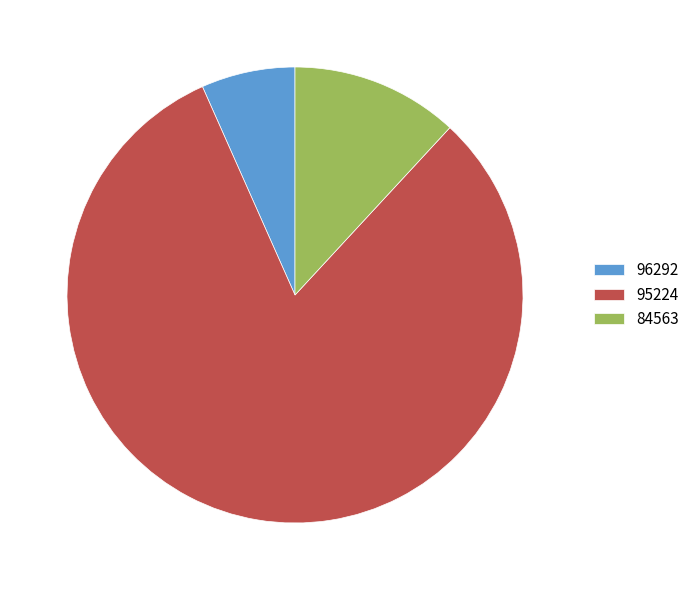

Approximately how many times larger is the value at 96292 compared to 95224?

0.1